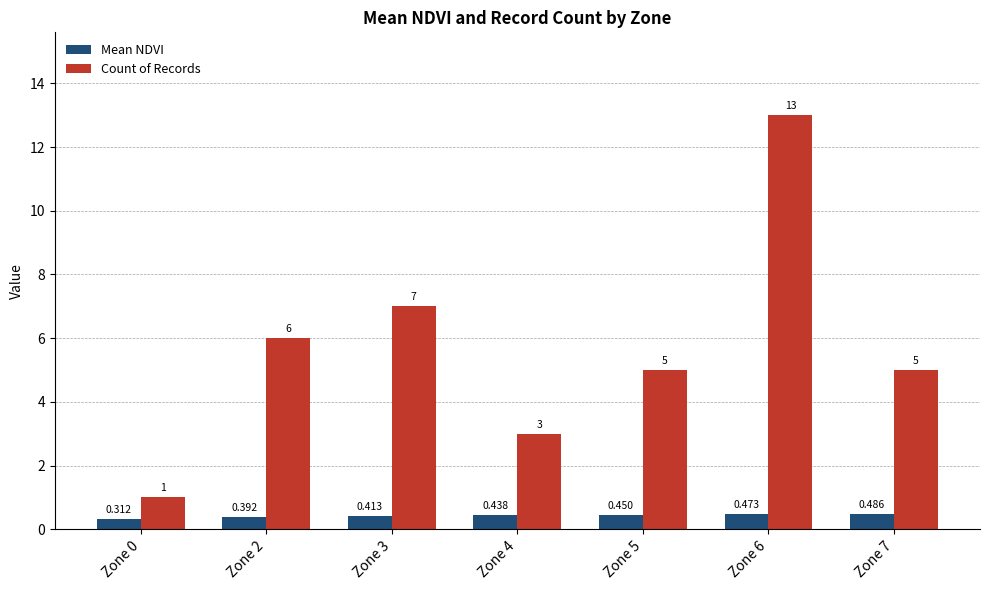

What is the difference between the highest and lowest values at Zone 6?

12.5